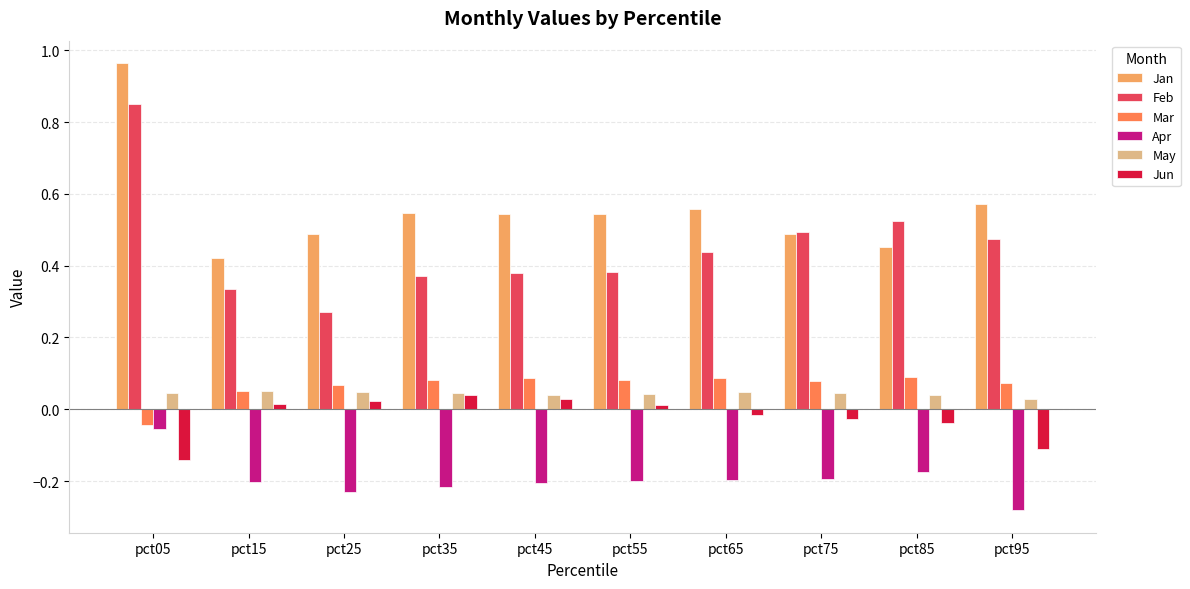

Which series has the largest total across all categories?

Jan